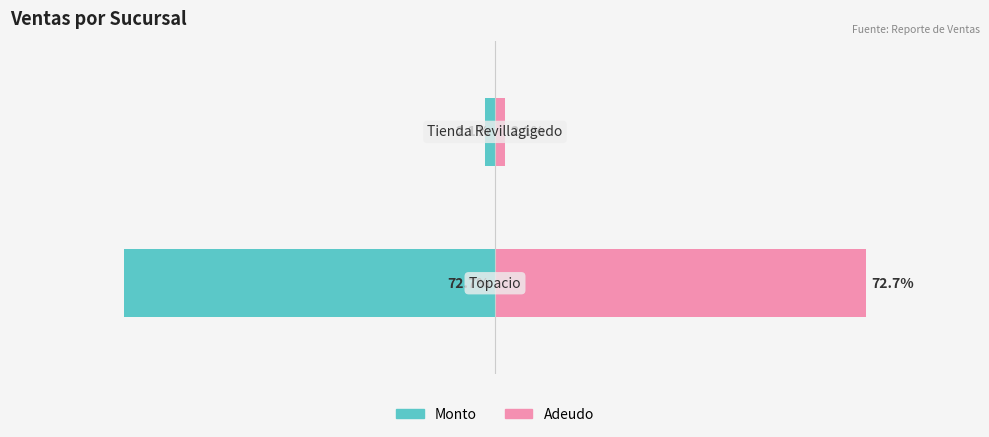

Is the value of Monto at 0 greater than the value of Adeudo at 1?

No